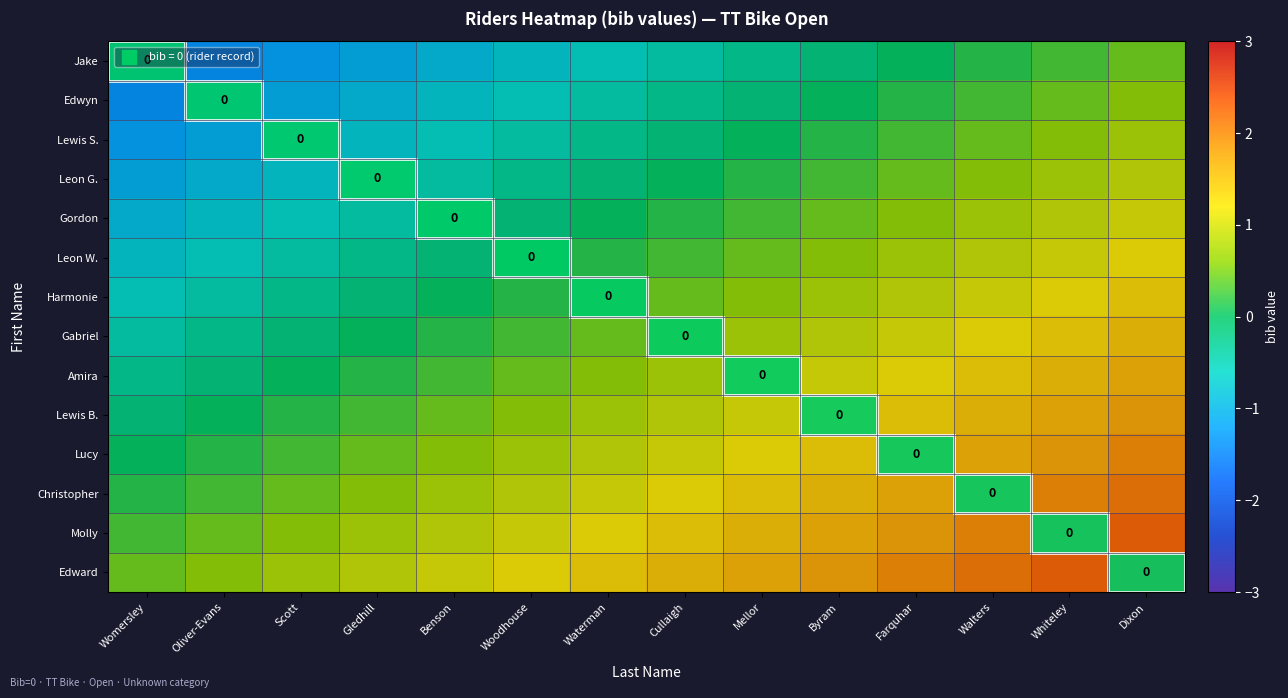

Rank the series at Woodhouse from lowest to highest value.

Jake, Edwyn, Lewis S., Leon G., Gordon, Leon W., Harmonie, Gabriel, Amira, Lewis B., Lucy, Christopher, Molly, Edward